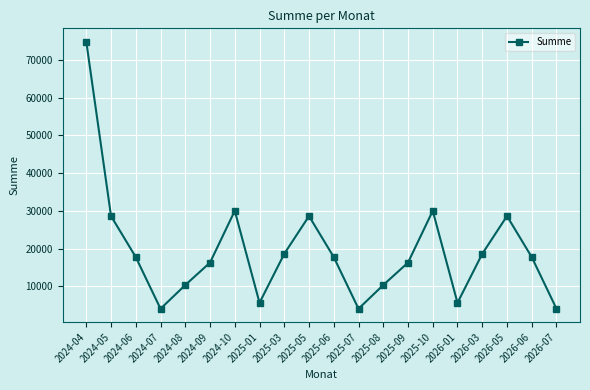

What is the smallest value displayed?

4020.5